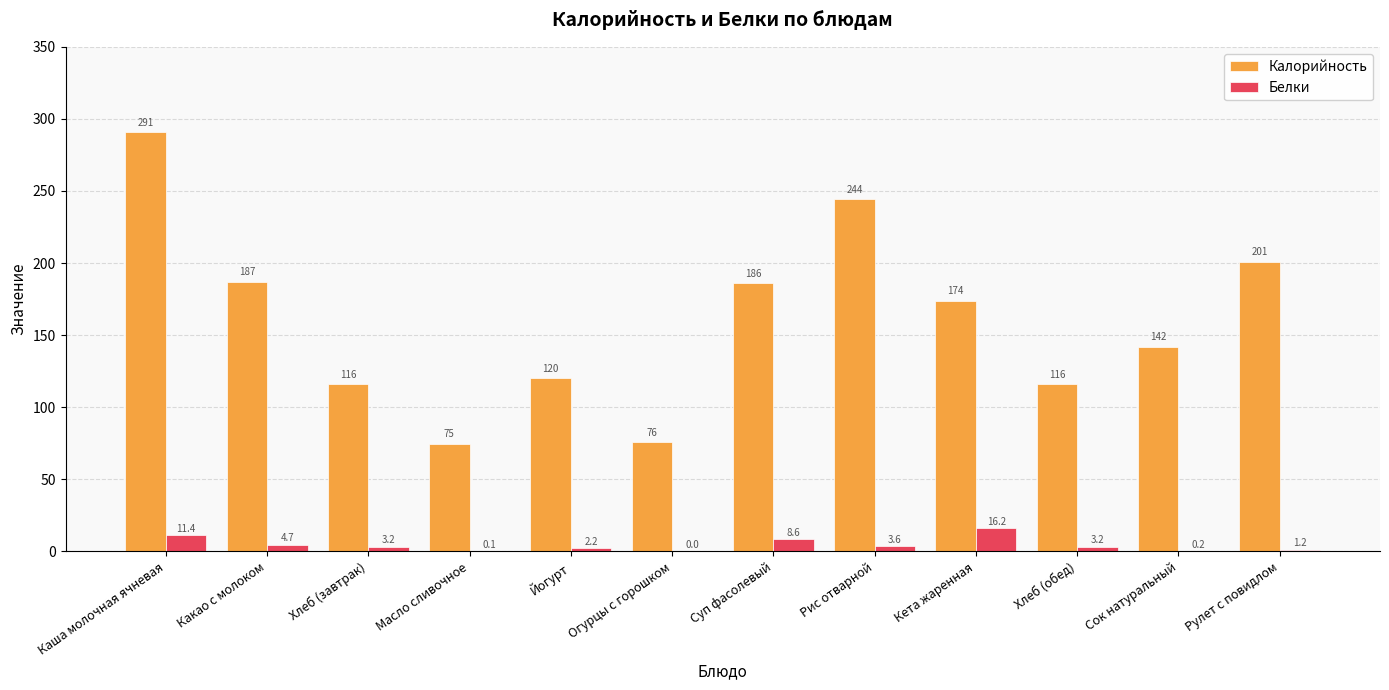

Is the value of Белки at Йогурт greater than the value of Калорийность at Рулет с повидлом?

No